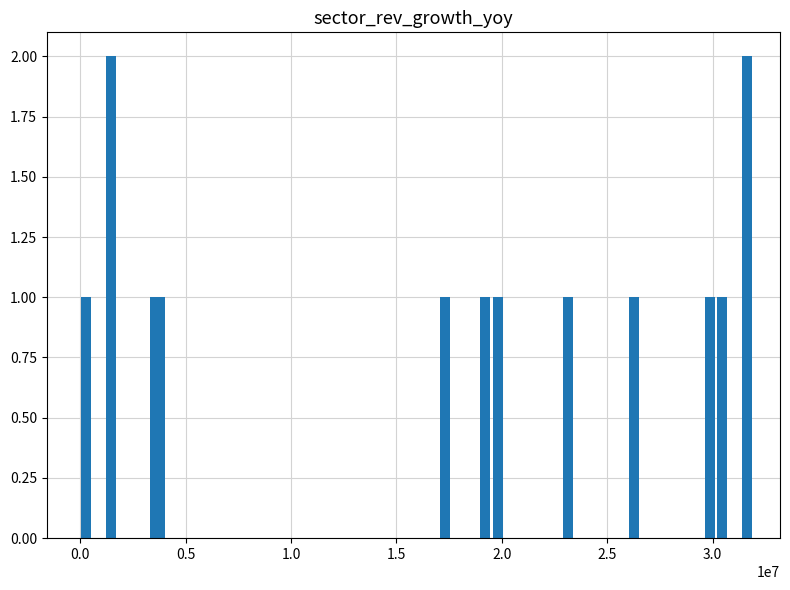

What is the value of the 4th bar from the left?

1